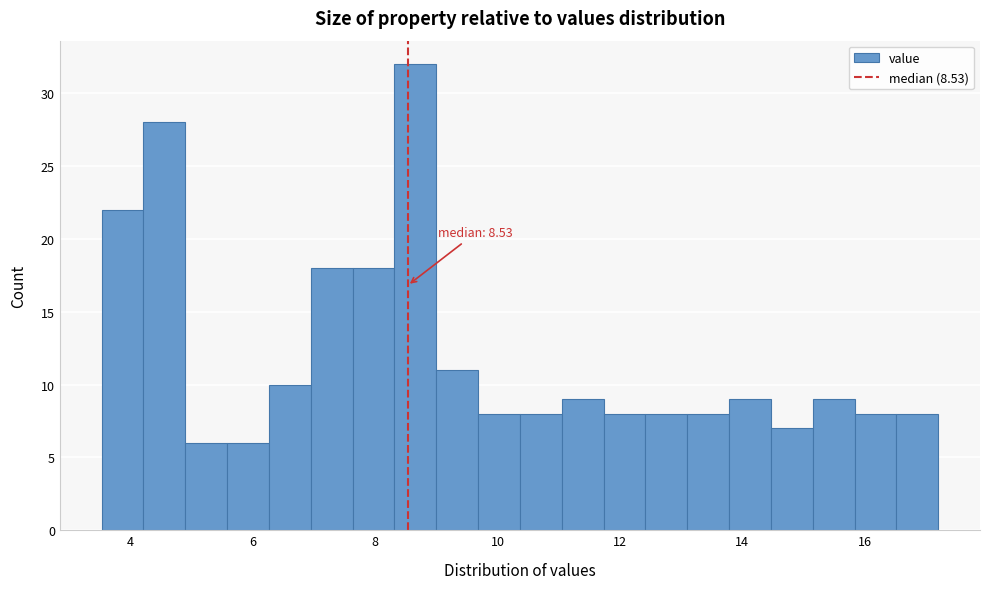

Read against the x-axis, roughly where is the centre of the tallest bar?

8.6